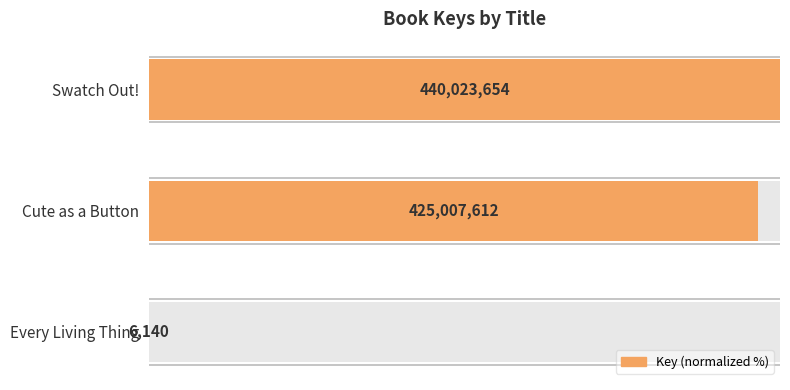

Reading left to right, transcribe all the data shown in this chart.

100.0	96.6	0.0